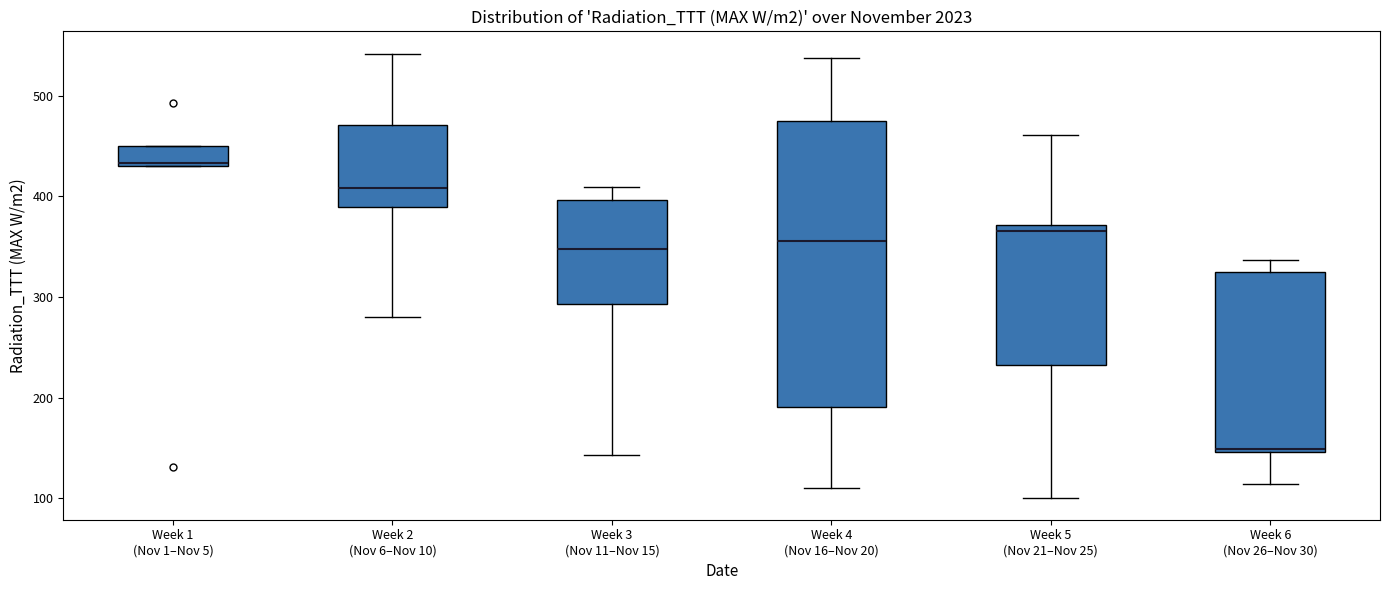

Which box is the tallest, from its lower edge to its upper edge?

Week 4 (Nov 16–Nov 20)